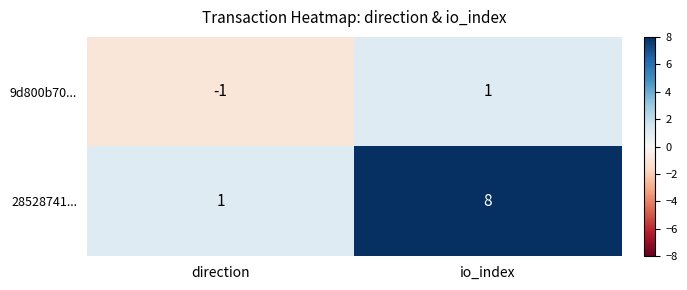

Which series changed the most between direction and io_index?

28528741...